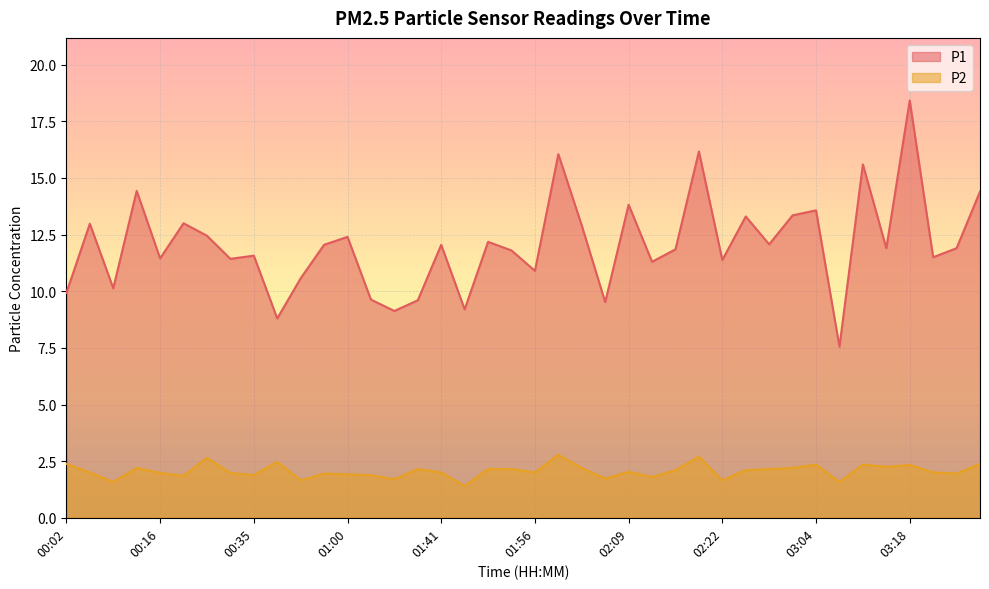

Reading right to left, list all the values displayed in this chart.

P1: 03:40=14.4	03:34=11.9	03:20=11.5	03:18=18.4	03:15=11.9	03:11=15.6	03:09=7.5	03:04=13.6	03:00=13.3	02:31=12.1	02:25=13.3	02:22=11.4	02:17=16.2	02:14=11.8	02:12=11.3	02:09=13.8	02:07=9.5	02:04=12.9	02:01=16.1	01:56=10.9	01:53=11.8	01:50=12.2	01:44=9.2	01:41=12.1	01:33=9.6	01:31=9.1	01:16=9.6	01:00=12.4	00:57=12.1	00:52=10.6	00:49=8.8	00:35=11.6	00:30=11.4	00:24=12.4	00:19=13.0	00:16=11.4	00:13=14.4	00:10=10.1	00:07=13.0	00:02=9.9
P2: 03:40=2.4	03:34=1.9	03:20=2.0	03:18=2.3	03:15=2.2	03:11=2.4	03:09=1.6	03:04=2.4	03:00=2.2	02:31=2.1	02:25=2.1	02:22=1.6	02:17=2.7	02:14=2.1	02:12=1.8	02:09=2.0	02:07=1.7	02:04=2.2	02:01=2.8	01:56=2.0	01:53=2.1	01:50=2.1	01:44=1.4	01:41=2.0	01:33=2.1	01:31=1.7	01:16=1.9	01:00=1.9	00:57=1.9	00:52=1.6	00:49=2.5	00:35=1.9	00:30=2.0	00:24=2.6	00:19=1.9	00:16=2.0	00:13=2.2	00:10=1.6	00:07=2.0	00:02=2.4